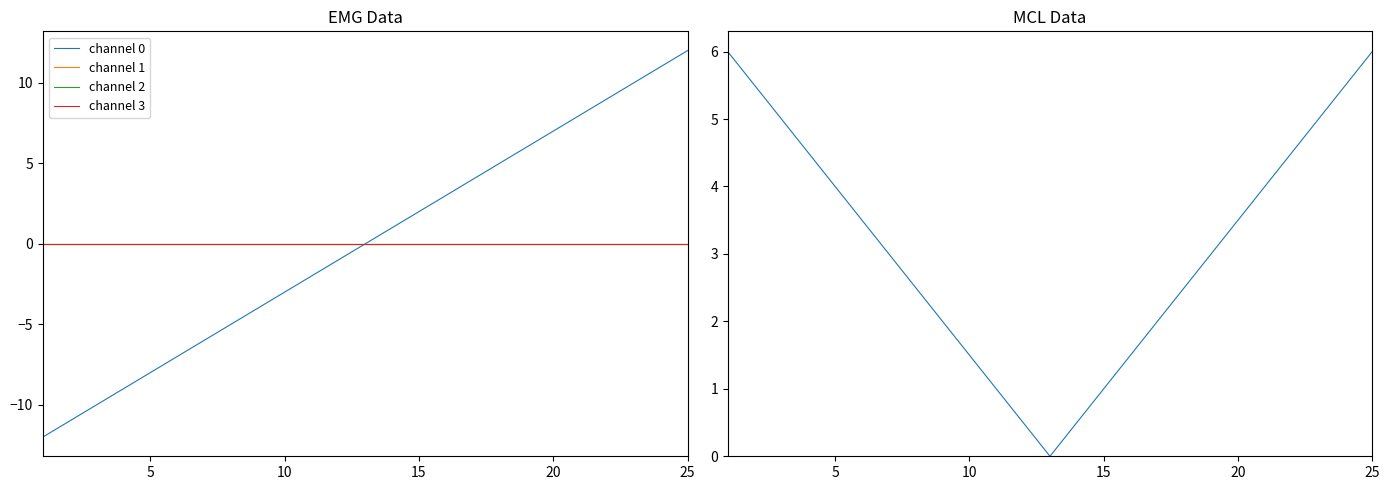

Rank the series at 17 from highest to lowest value.

channel 0, channel 1, channel 2, channel 3